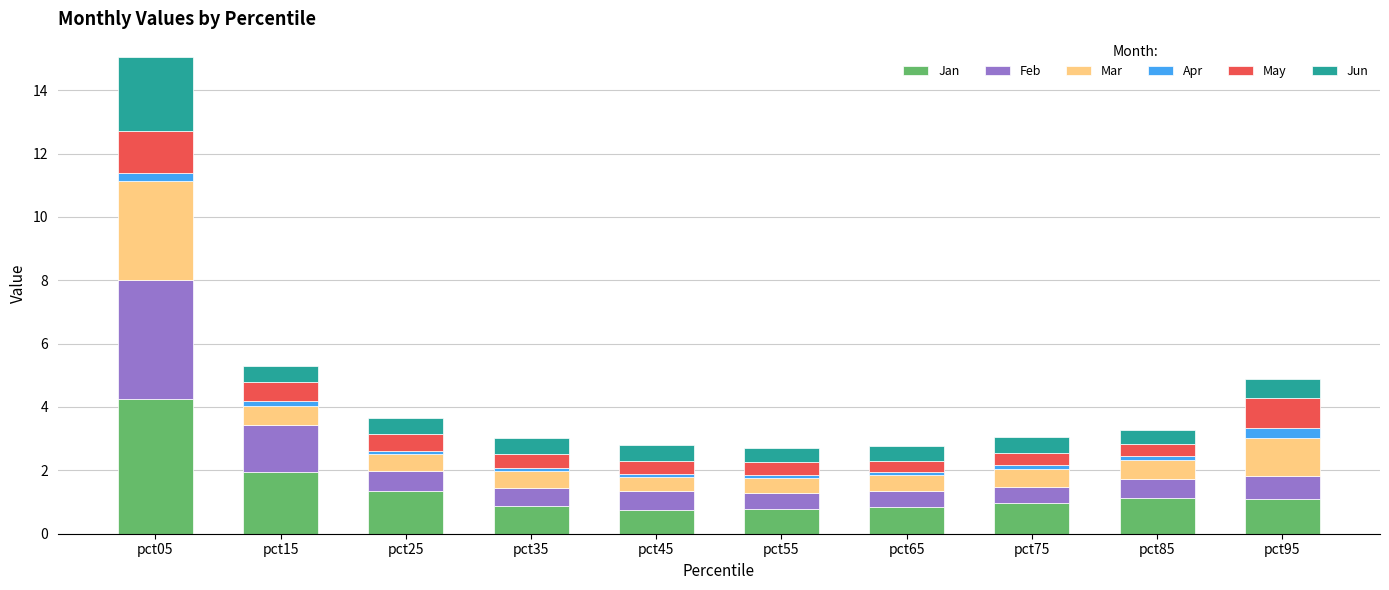

At which label does Jan reach its peak?

pct05